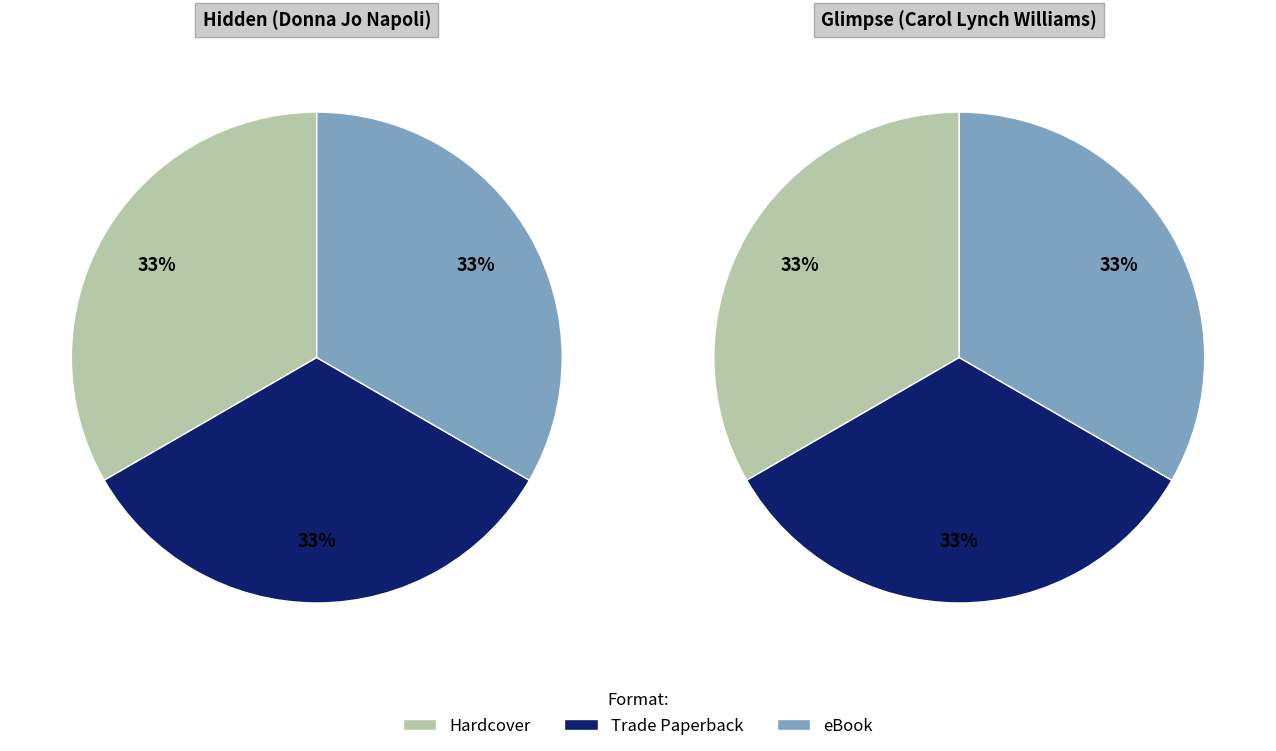

Which slice is the largest?

Hardcover